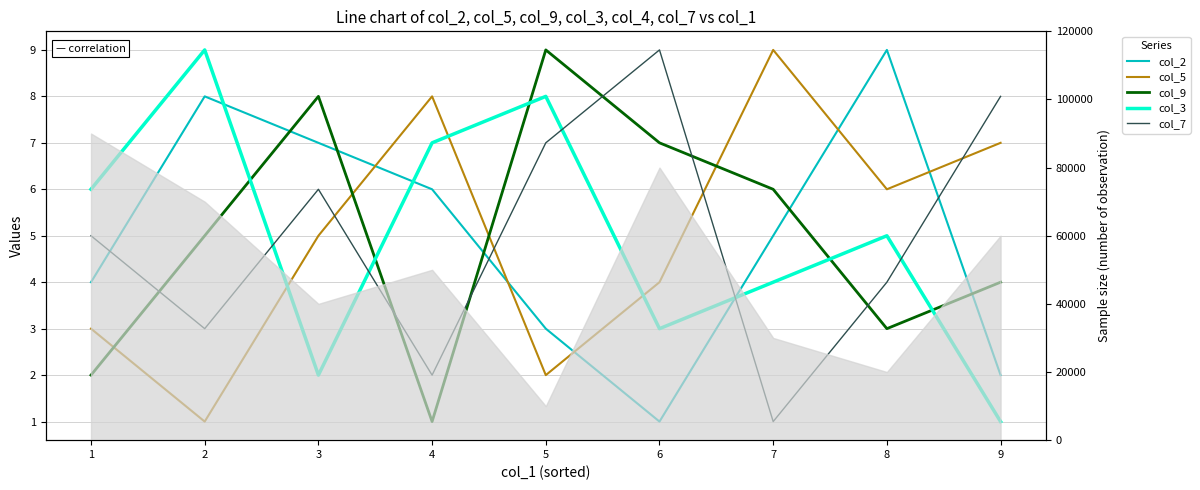

What value does the col_2 series have at 1?

4